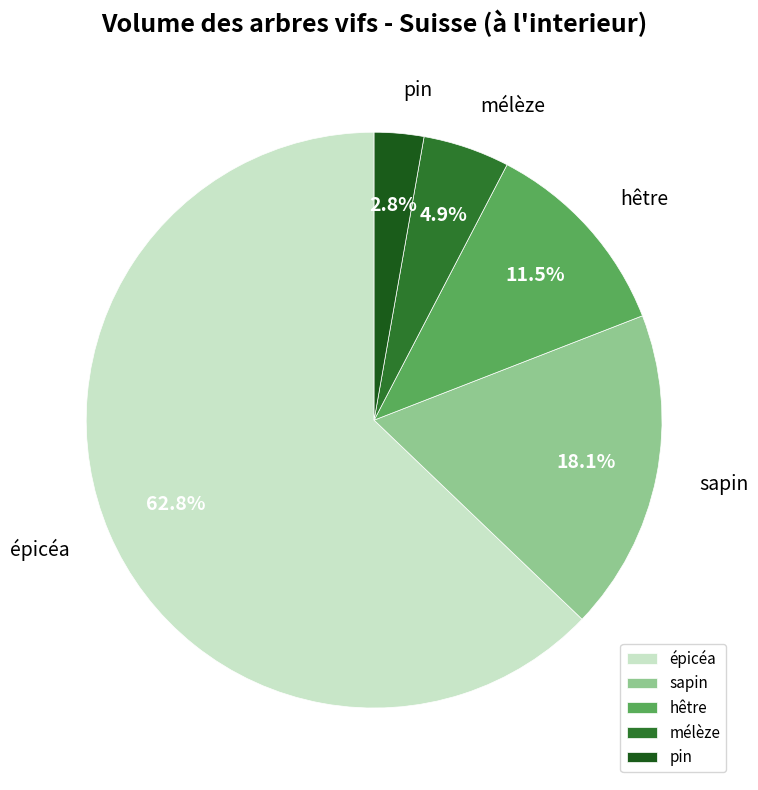

Is épicéa the majority of the pie?

Yes